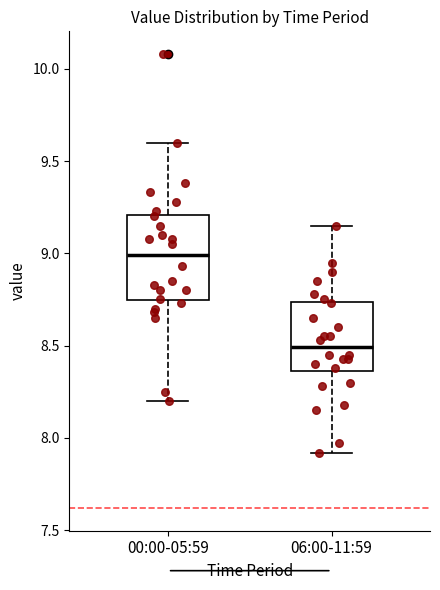

Reading left to right, read every box against the y-axis: the position of its median line, the range the box covers, and the ends of its whiskers. The values are not printed on the chart, so give them approximately, as read against the axis.

00:00-05:59: median 9.00, box 8.75 to 9.20, whiskers 8.20 to 9.60
06:00-11:59: median 8.50, box 8.35 to 8.75, whiskers 7.90 to 9.15